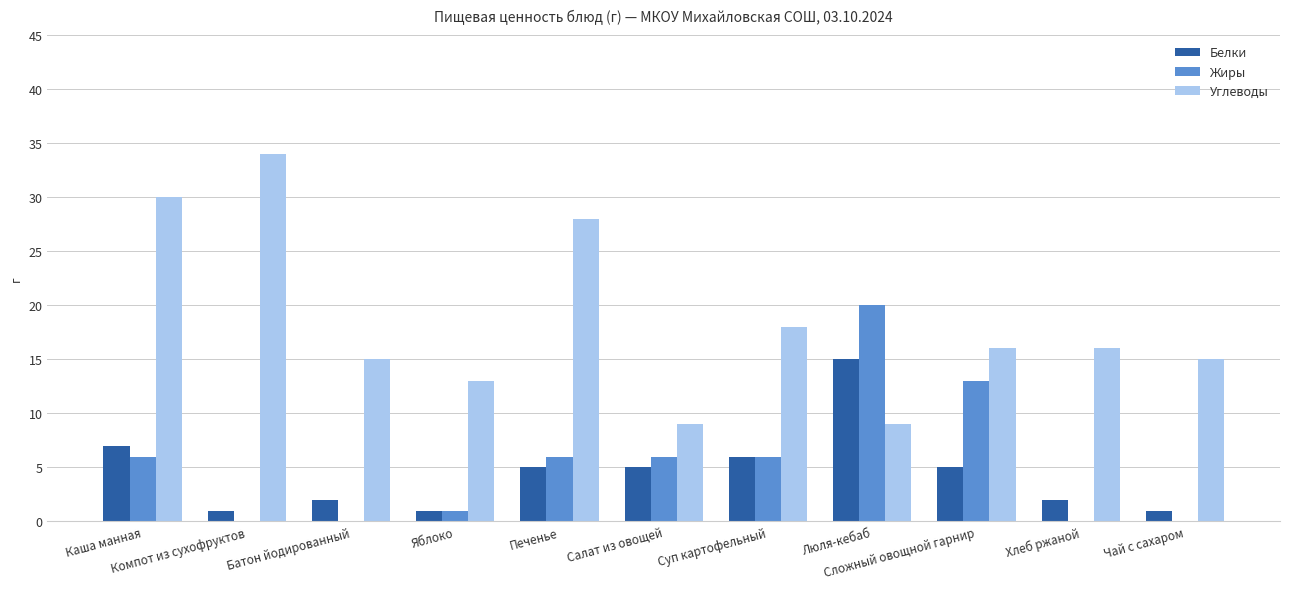

What is the sum of all Белки values?

50